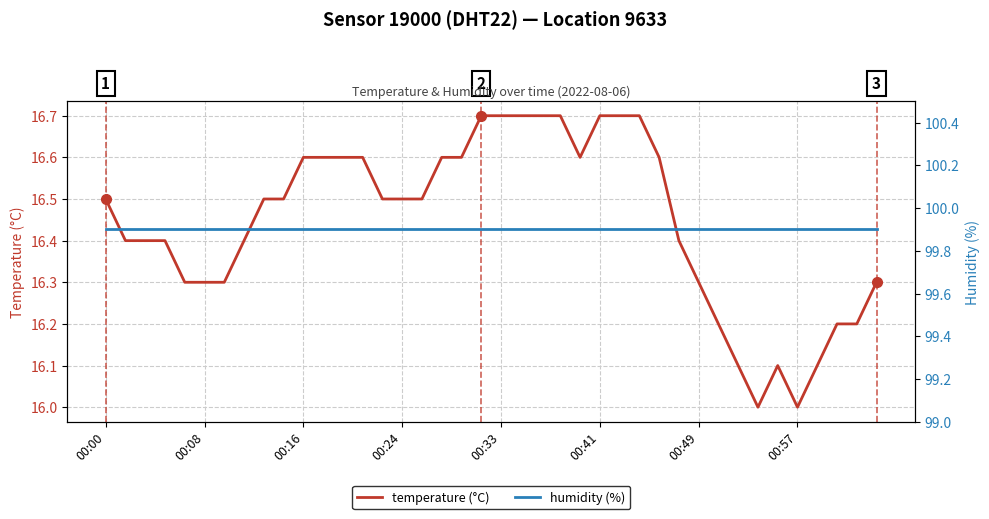

Rank the series by their maximum value, from lowest to highest.

temperature (°C), humidity (%)